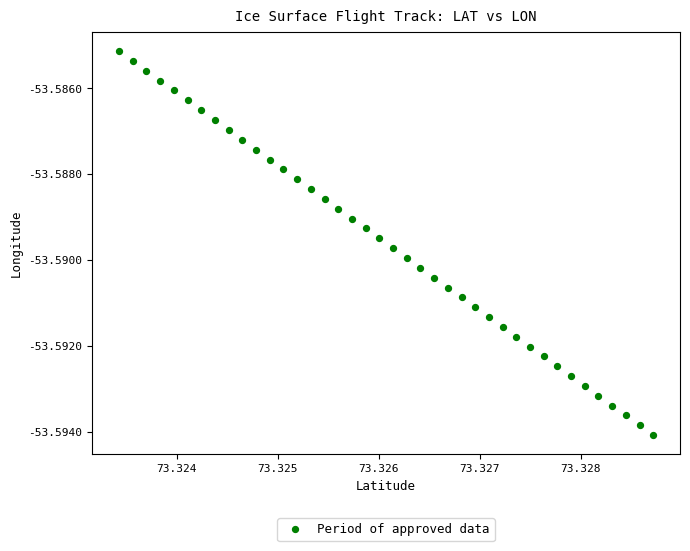

How many data points are displayed?

40